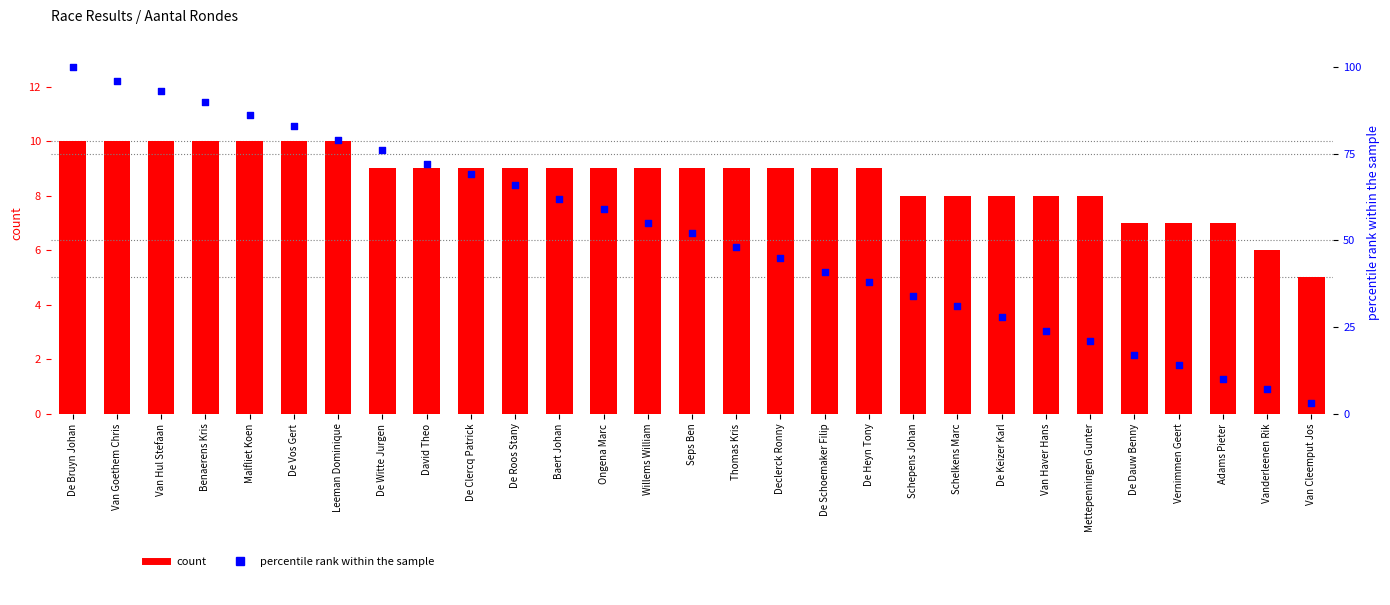

Which series has the largest total across all categories?

percentile rank within the sample